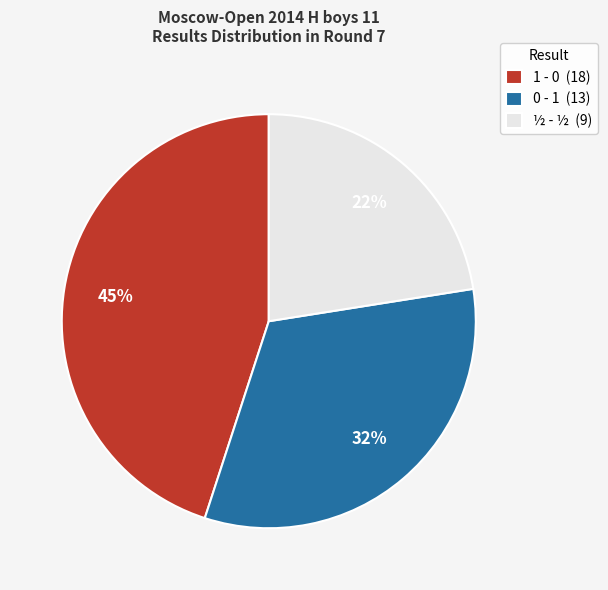

Does 0 - 1 represent more than half of the total?

No